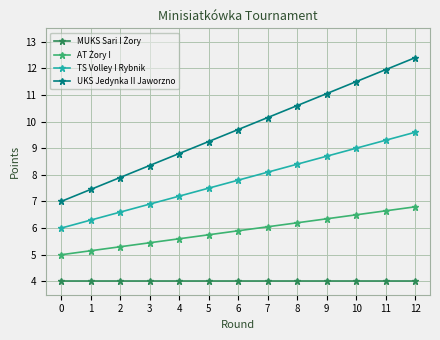

True or false: TS Volley I Rybnik has a value of 6.0 at 0.

True